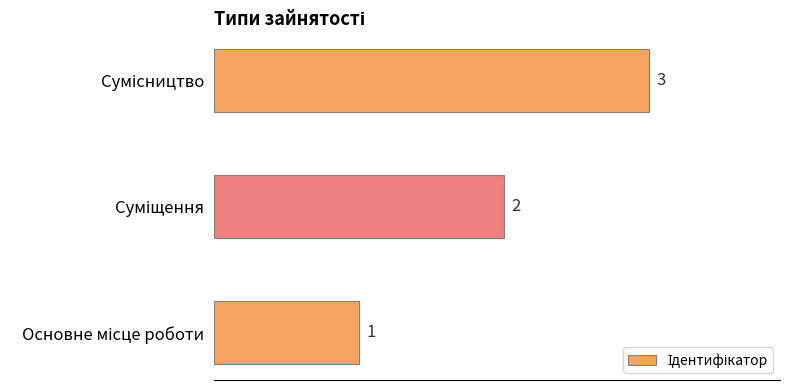

What is the sum of all values?

6